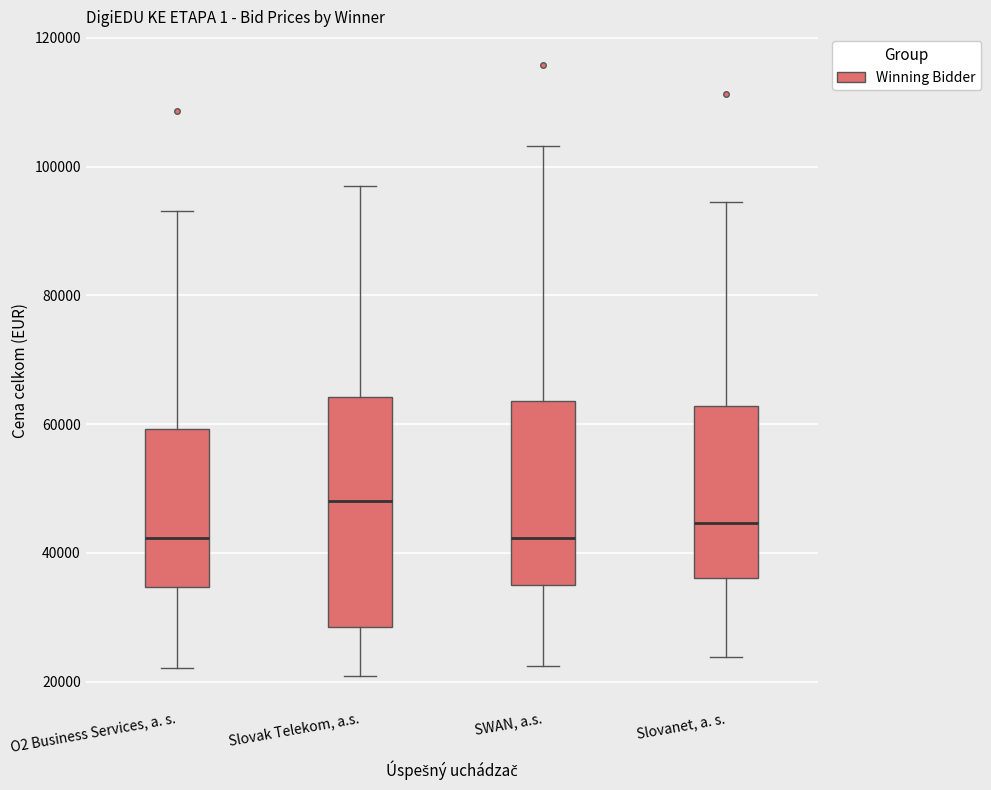

Reading left to right, read every box against the y-axis: the position of its median line, the range the box covers, and the ends of its whiskers. The values are not printed on the chart, so give them approximately, as read against the axis.

O2 Business Services, a. s.: median 42000, box 34000 to 60000, whiskers 22000 to 94000
Slovak Telekom, a.s.: median 48000, box 28000 to 64000, whiskers 20000 to 96000
SWAN, a.s.: median 42000, box 36000 to 64000, whiskers 22000 to 104000
Slovanet, a. s.: median 44000, box 36000 to 62000, whiskers 24000 to 94000